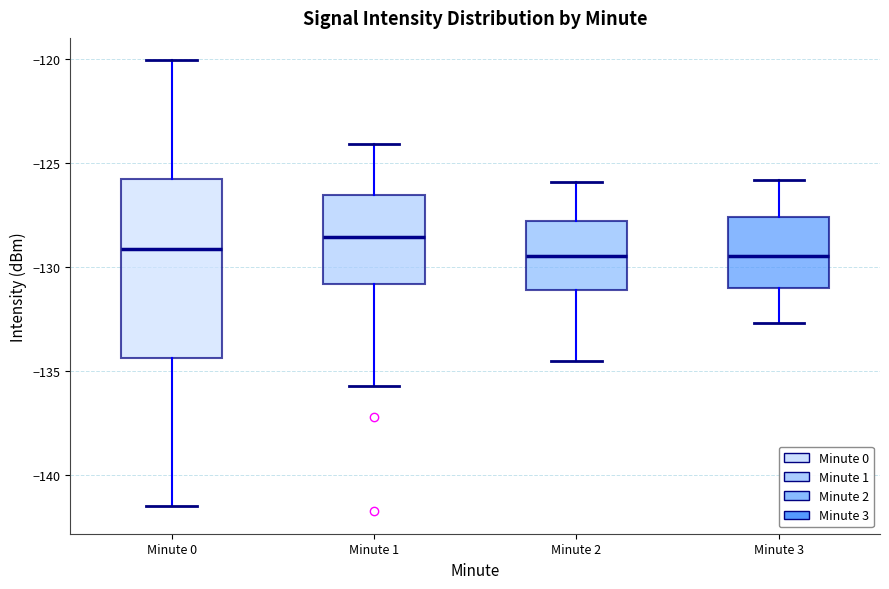

Reading left to right, transcribe this box plot: for each box, give where its median line is, the range the box spans, and where its two whiskers end, as read against the y-axis. The values are not printed on the chart, so give them approximately, as read against the axis.

Minute 0: median -129.0, box -134.5 to -126.0, whiskers -141.5 to -120.0
Minute 1: median -128.5, box -131.0 to -126.5, whiskers -135.5 to -124.0
Minute 2: median -129.5, box -131.0 to -128.0, whiskers -134.5 to -126.0
Minute 3: median -129.5, box -131.0 to -127.5, whiskers -132.5 to -126.0